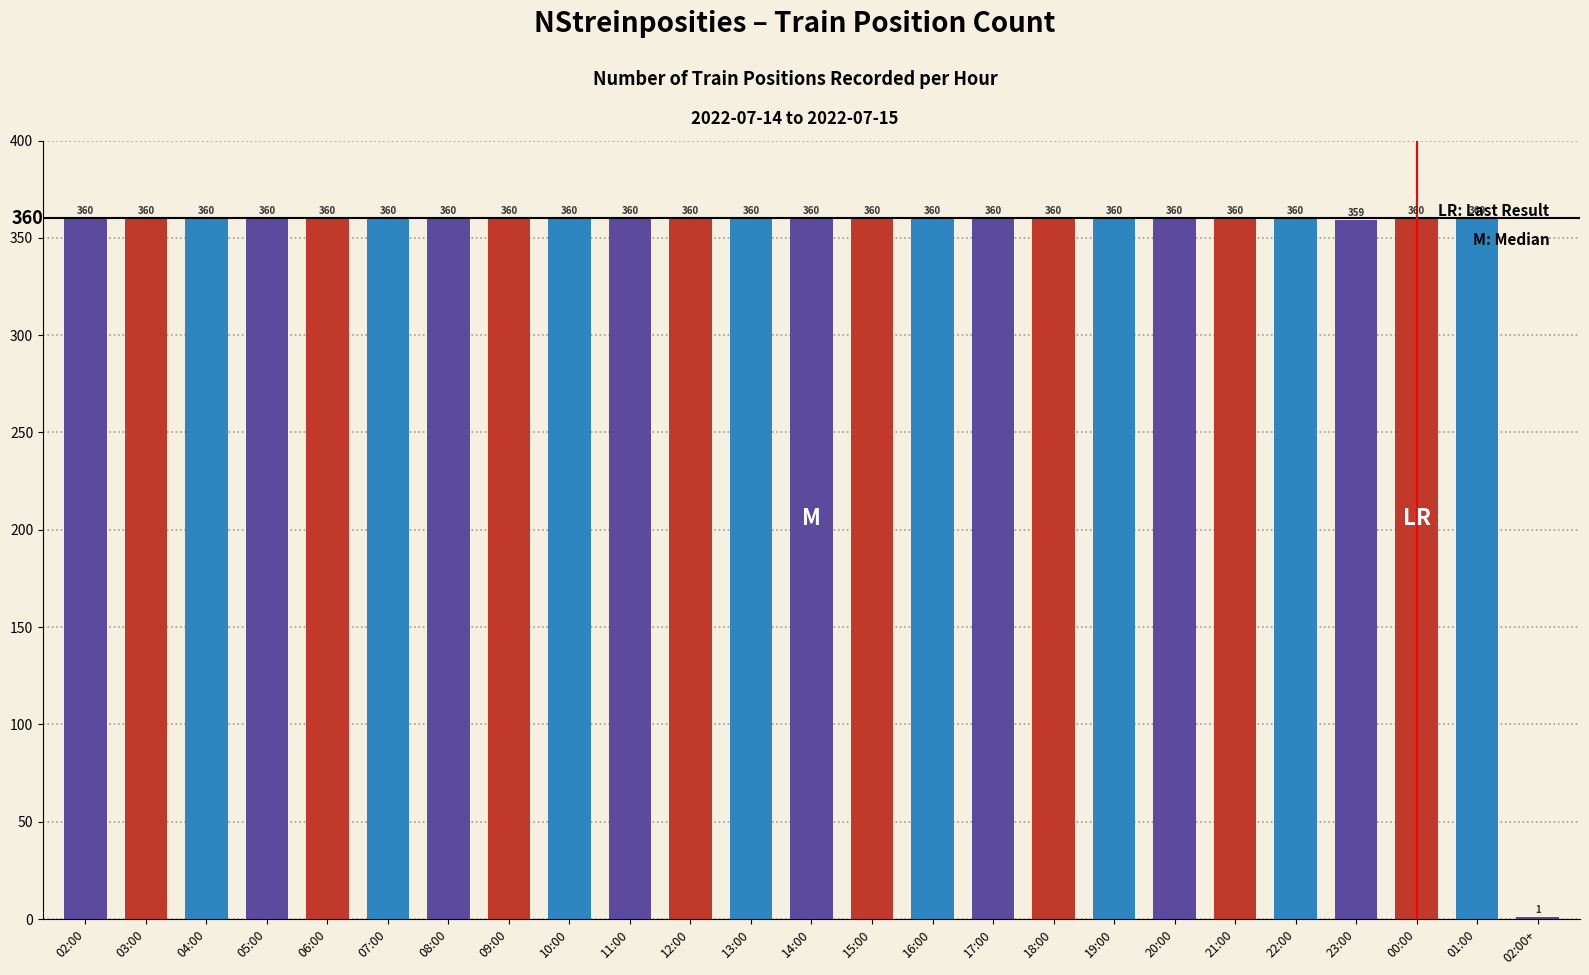

What is the ratio of the value at 18:00 to the value at 17:00?

1.0